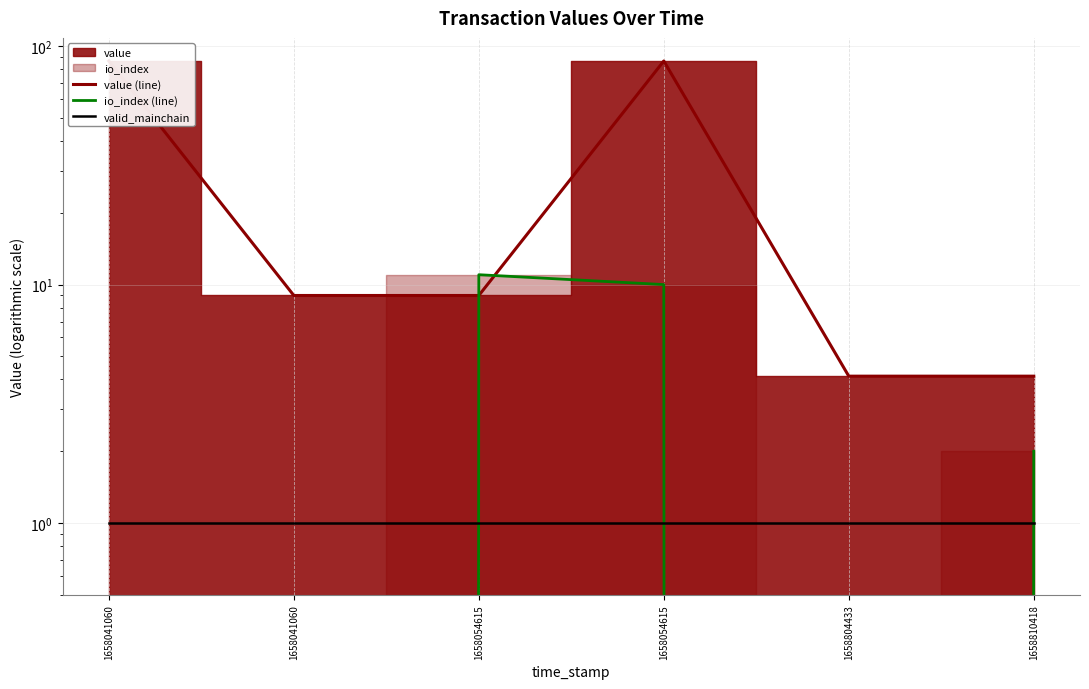

The value of valid_mainchain at 1658041060 is 0.2. True or false?

False